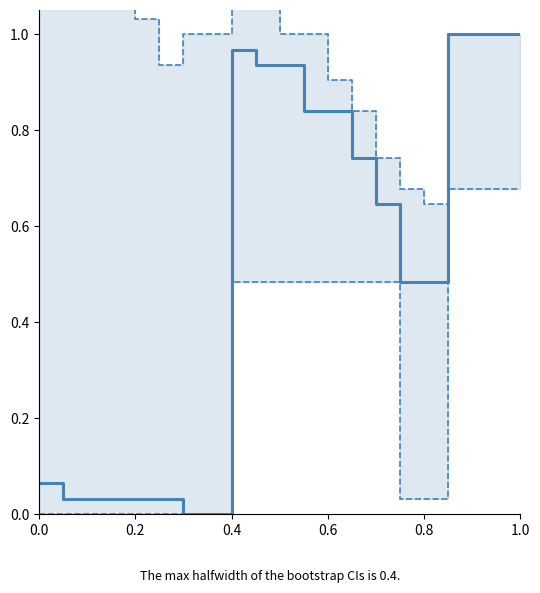

How many categories are shown in the chart?

20